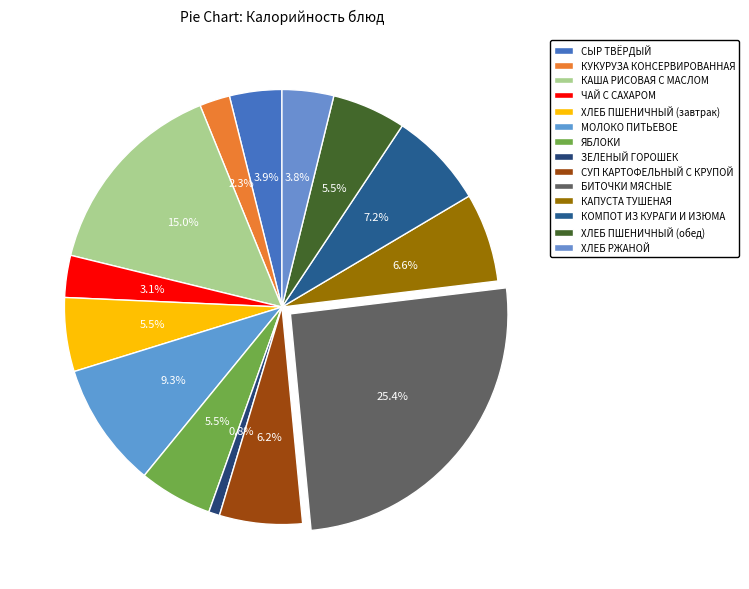

What is the smallest slice in the pie chart?

ЗЕЛЕНЫЙ ГОРОШЕК